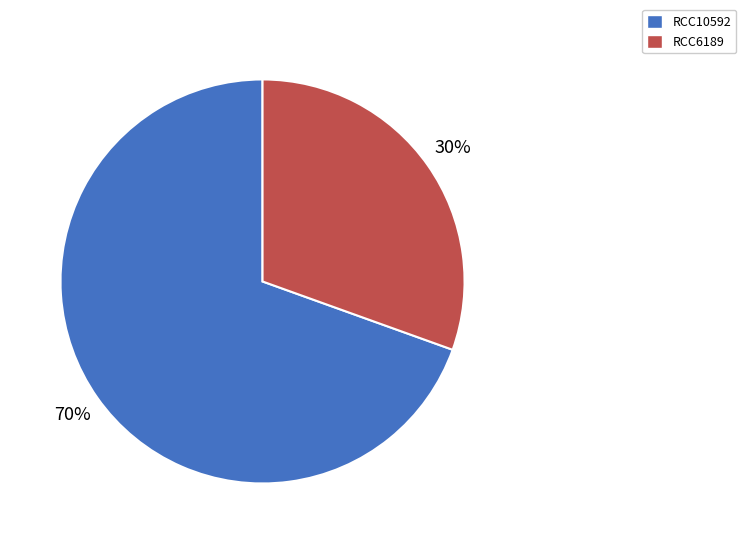

True or false: RCC6189 accounts for 24% of the total.

False